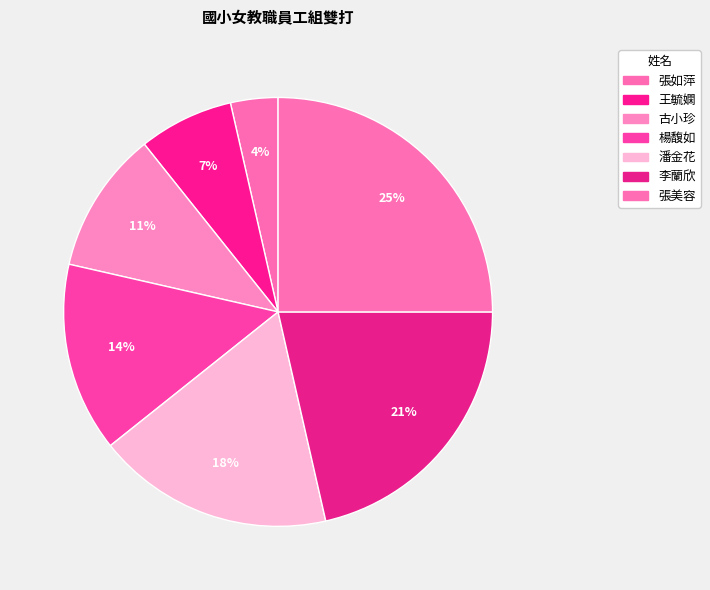

Count the number of slices in the pie.

7